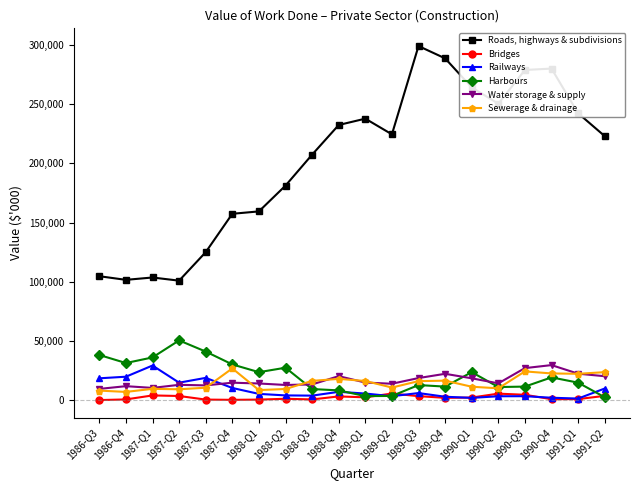

Does the chart display data point markers on the line(s)?

Yes